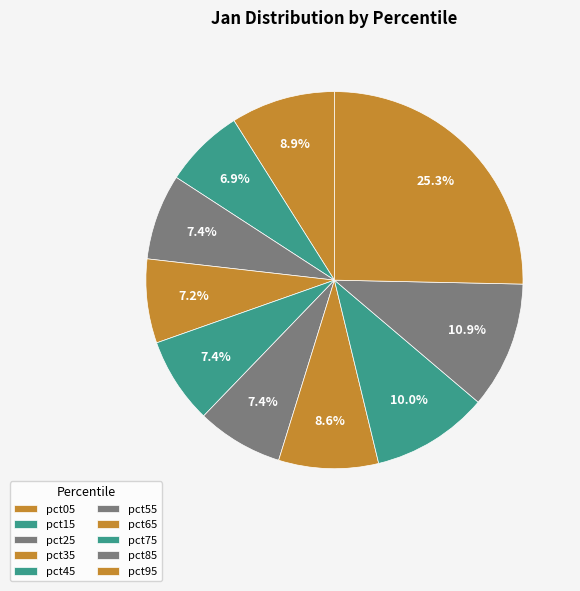

What is the smallest slice in the pie chart?

pct15